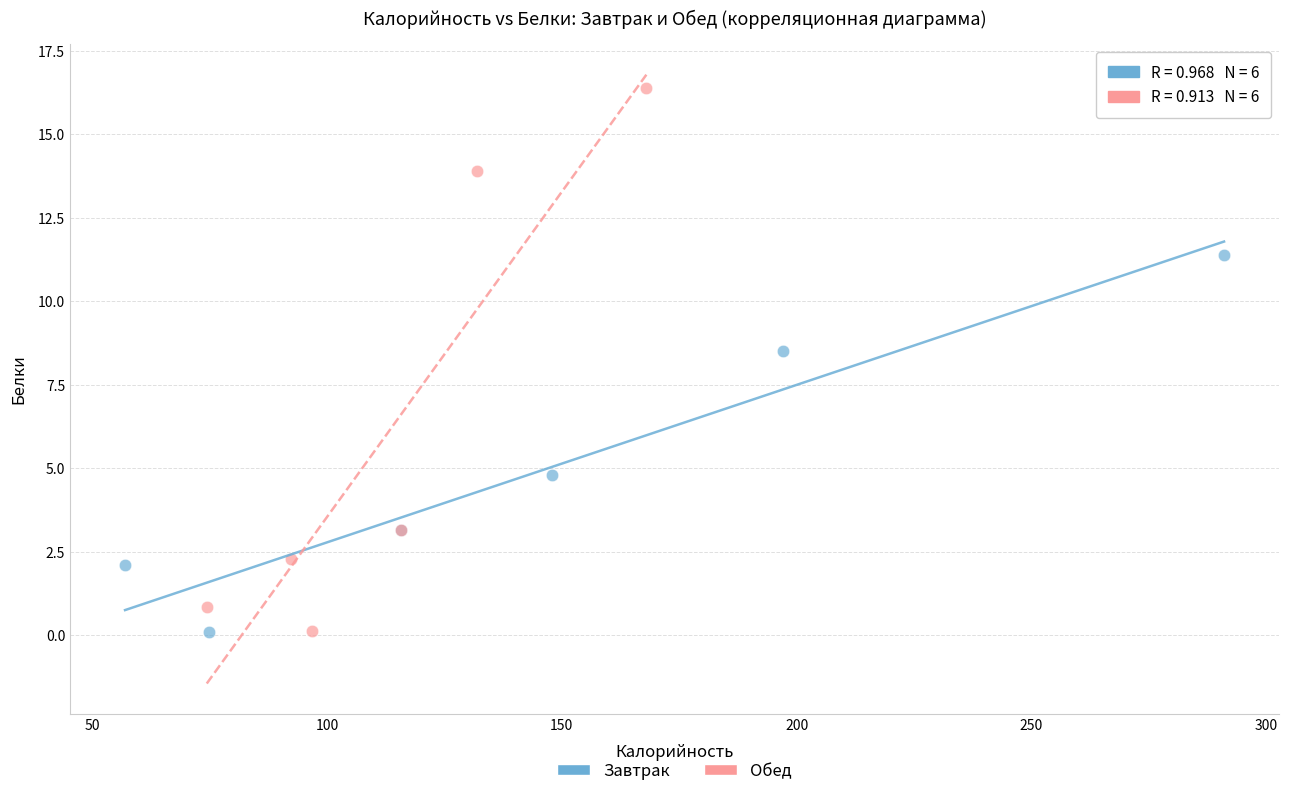

What are all the series names shown in the legend?

Завтрак, Обед